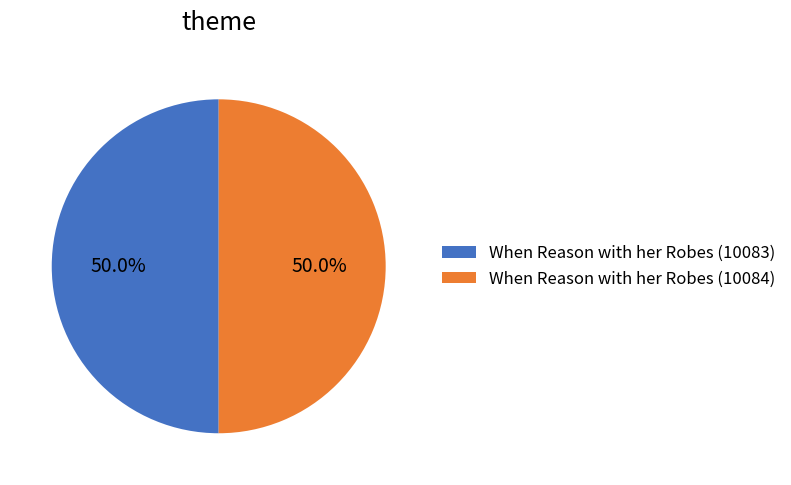

Approximately how many times larger is the value at When Reason with her Robes (10083) compared to When Reason with her Robes (10084)?

1.0